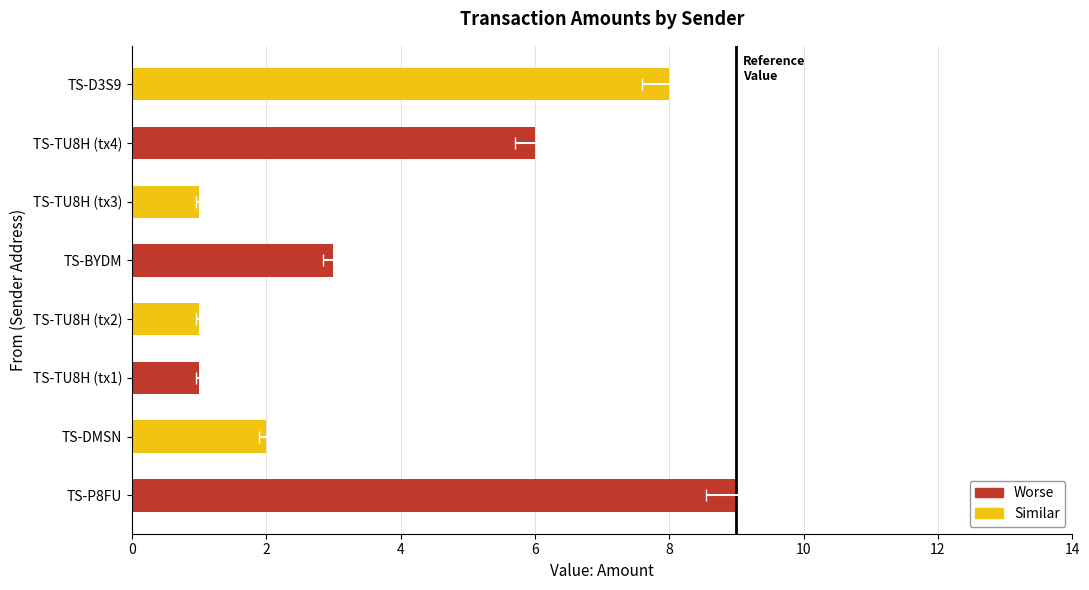

Count the values in the range 1 to 8.

7